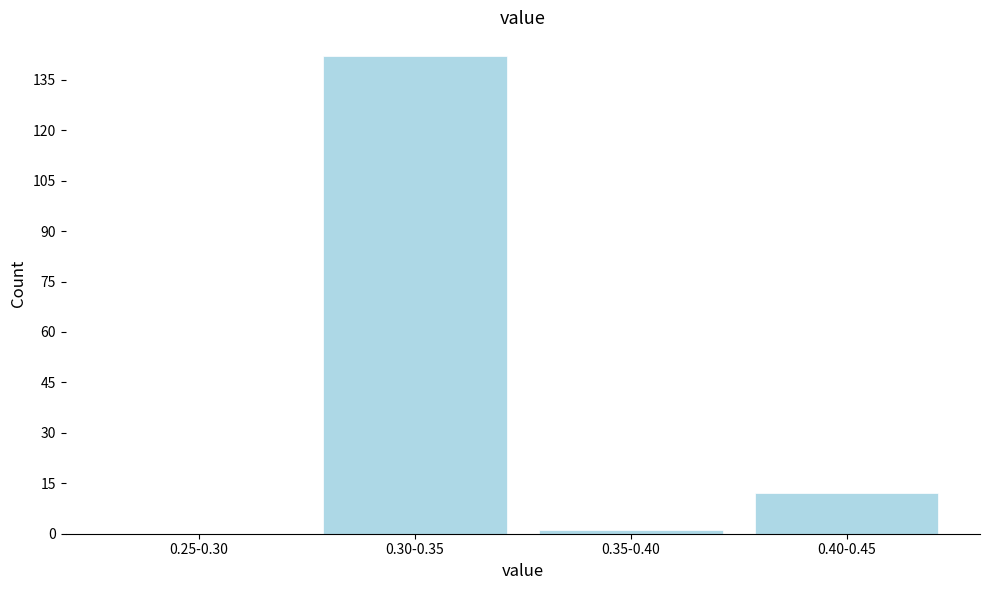

Reading left to right, what are all the values shown in this chart?

0.25-0.30=0	0.30-0.35=142	0.35-0.40=1	0.40-0.45=12